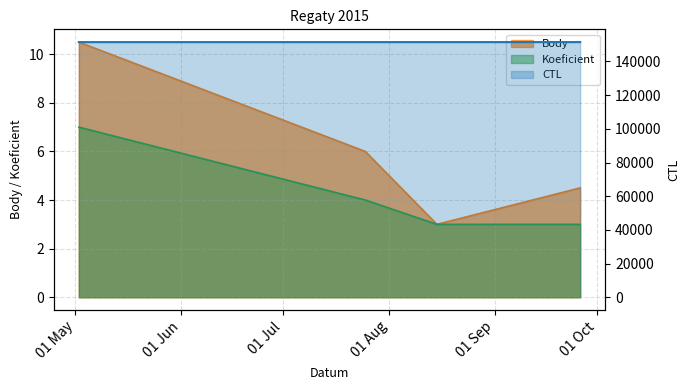

What is the label of the 3rd point from the right?

2015-07-25